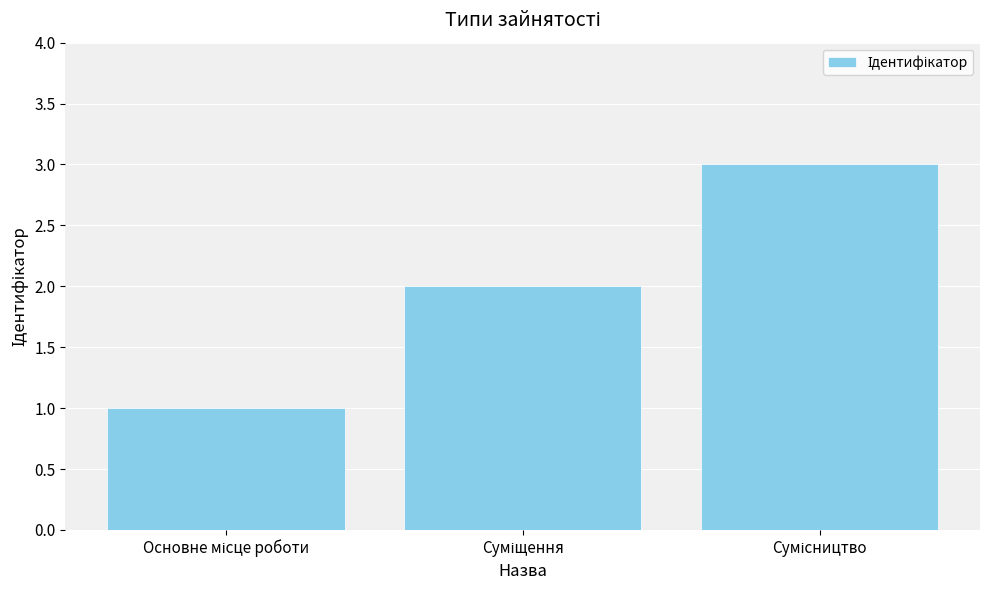

What is the difference between the maximum and second lowest values?

1